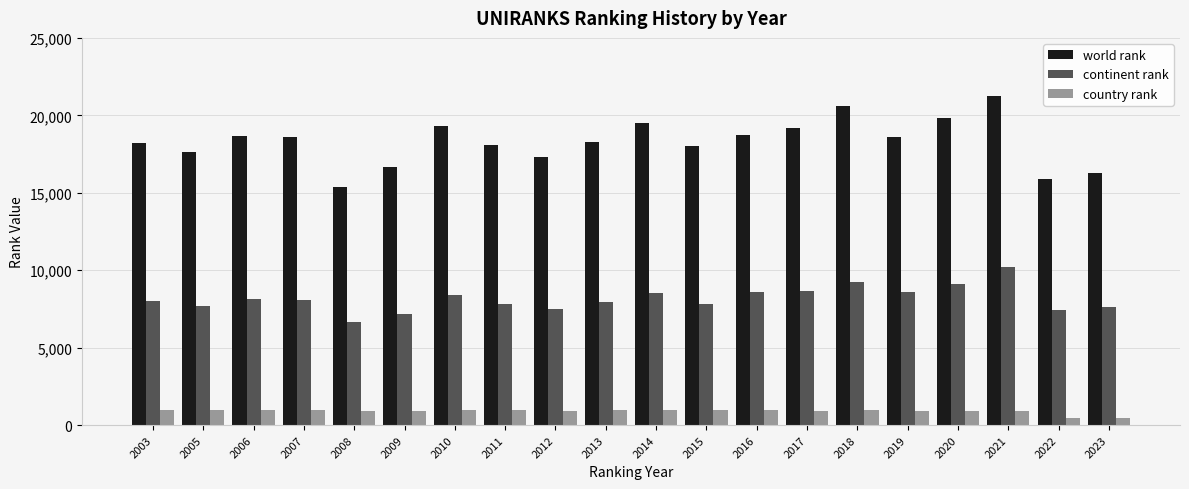

List the series in order of their peak value, lowest first.

country rank, continent rank, world rank